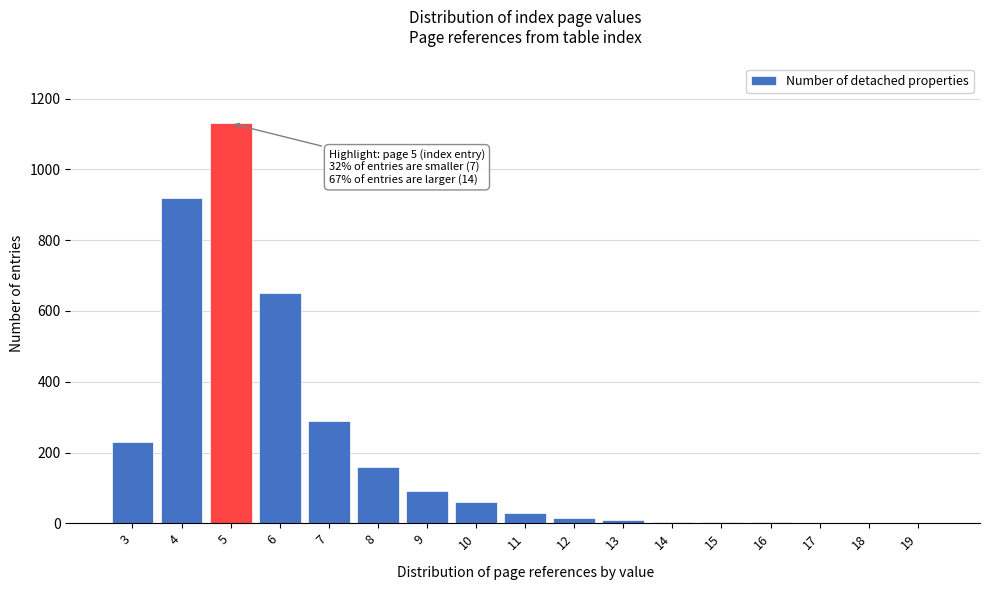

What is the change in value from 5 to 10?

-1070